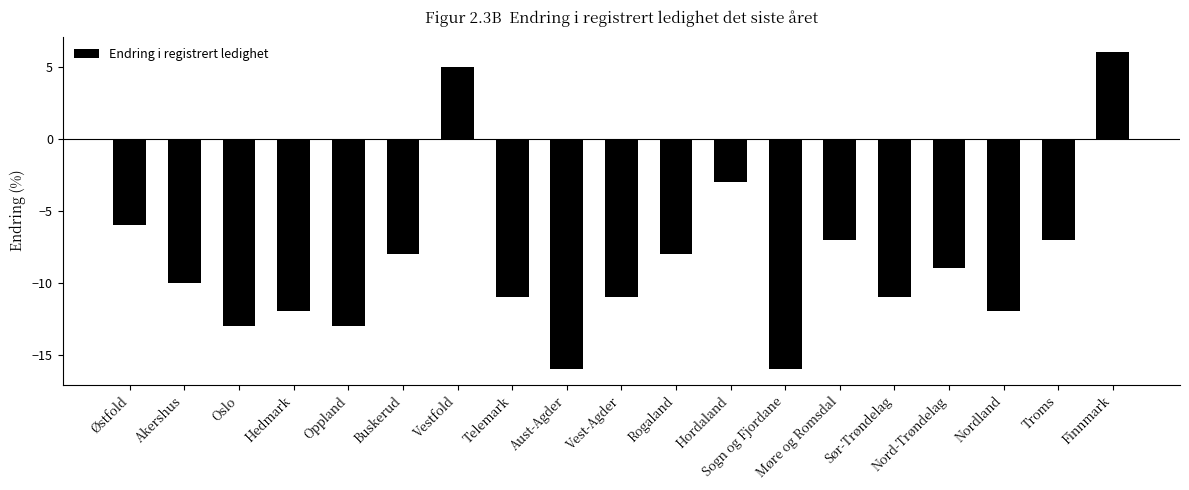

What is the average value?

-9